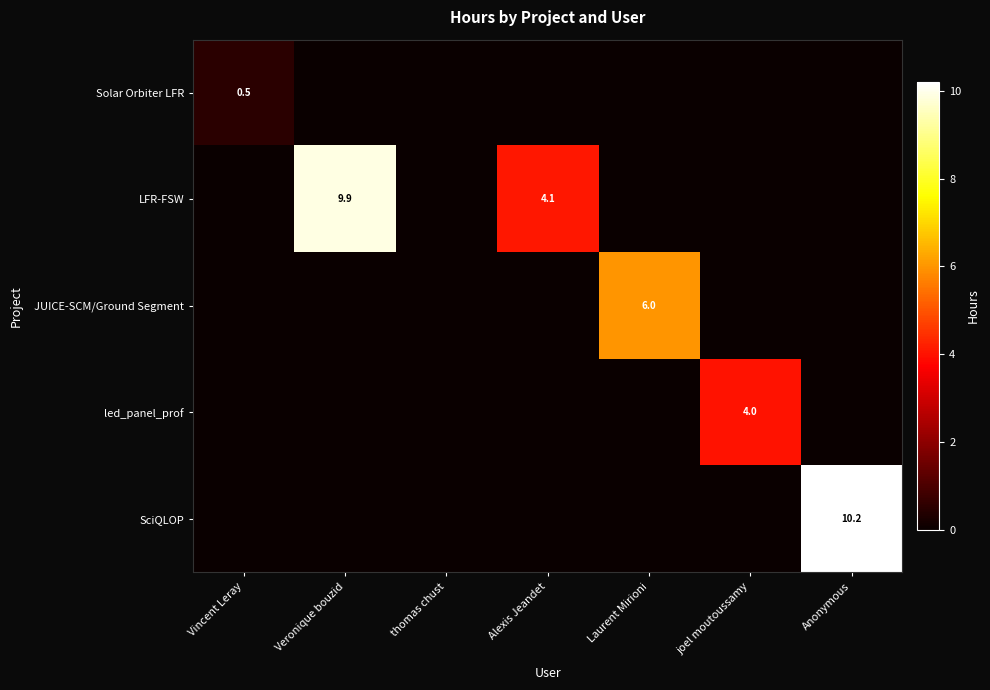

Is the value of JUICE-SCM/Ground Segment at thomas chust greater than the value of LFR-FSW at Laurent Mirioni?

No